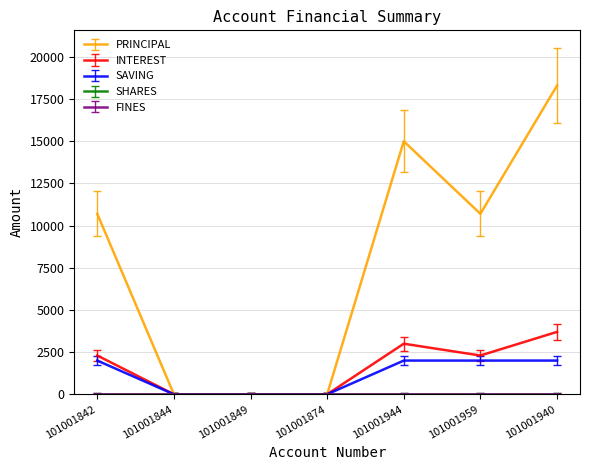

Does the chart display data point markers on the line(s)?

No